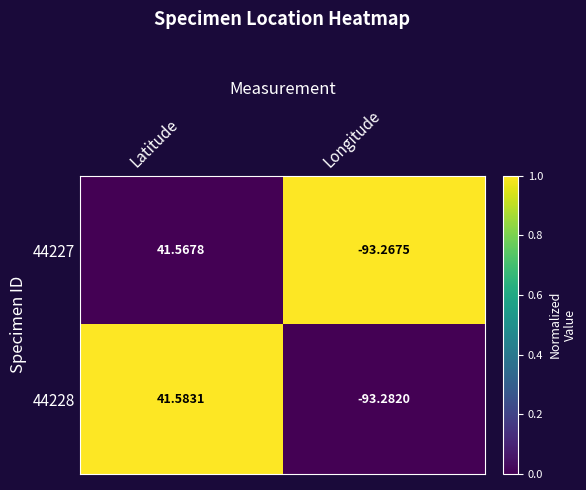

Where is 44228 nearest to the value -25?

Latitude